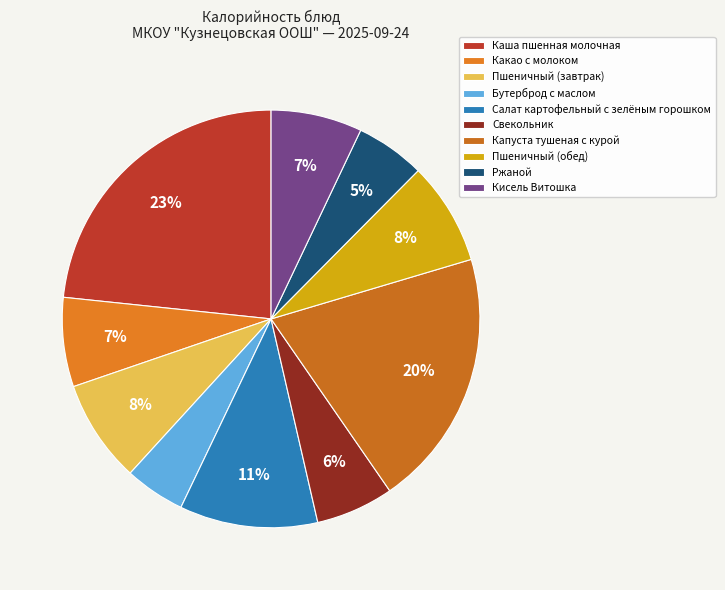

Does Капуста тушеная с курой represent more than half of the total?

No